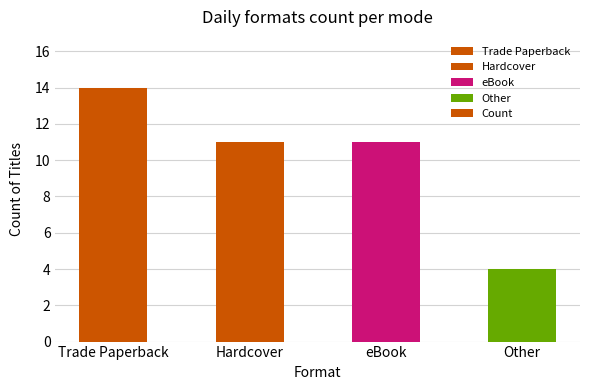

At which category does the chart reach its minimum across all series?

Other